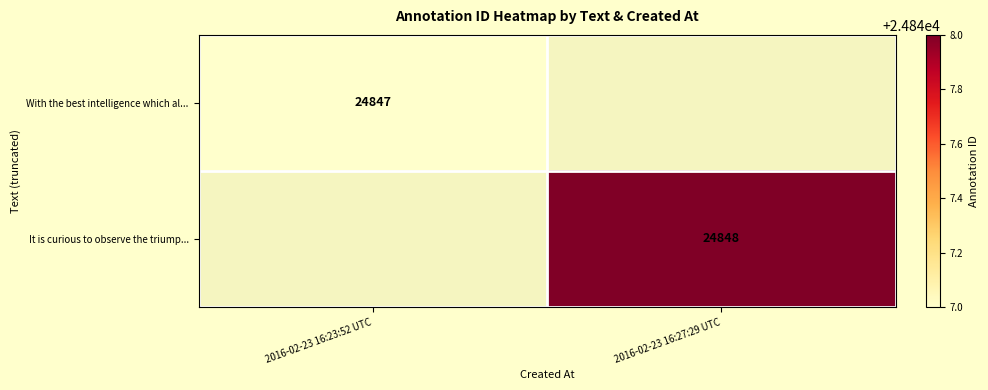

The value of It is curious to observe the triump... at 2016-02-23 16:27:29 UTC is 42670. True or false?

False